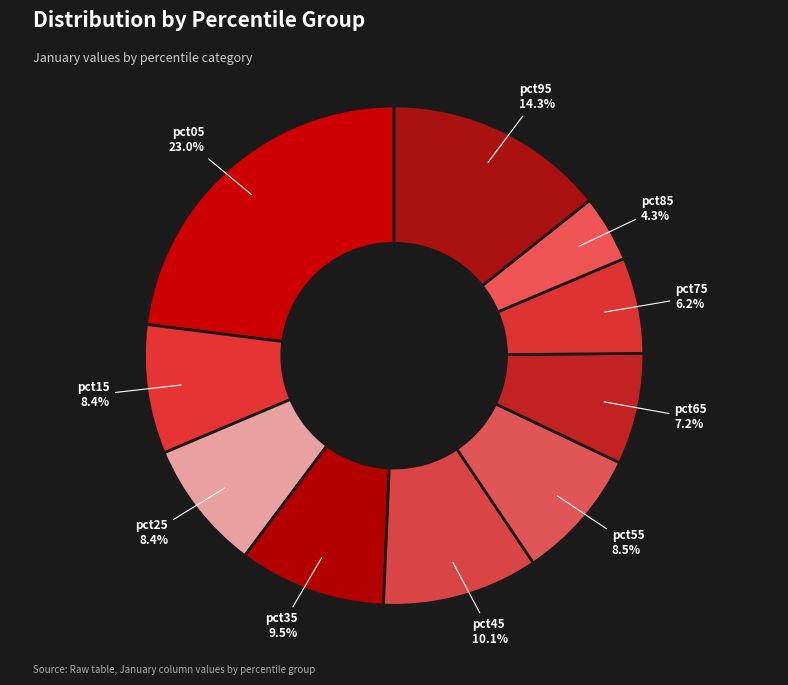

Which has a higher value, pct15 or pct95?

pct95